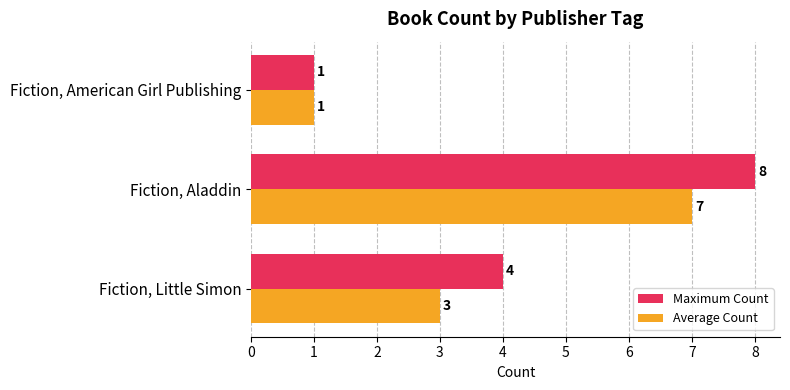

Which series has the widest spread of values?

Maximum Count